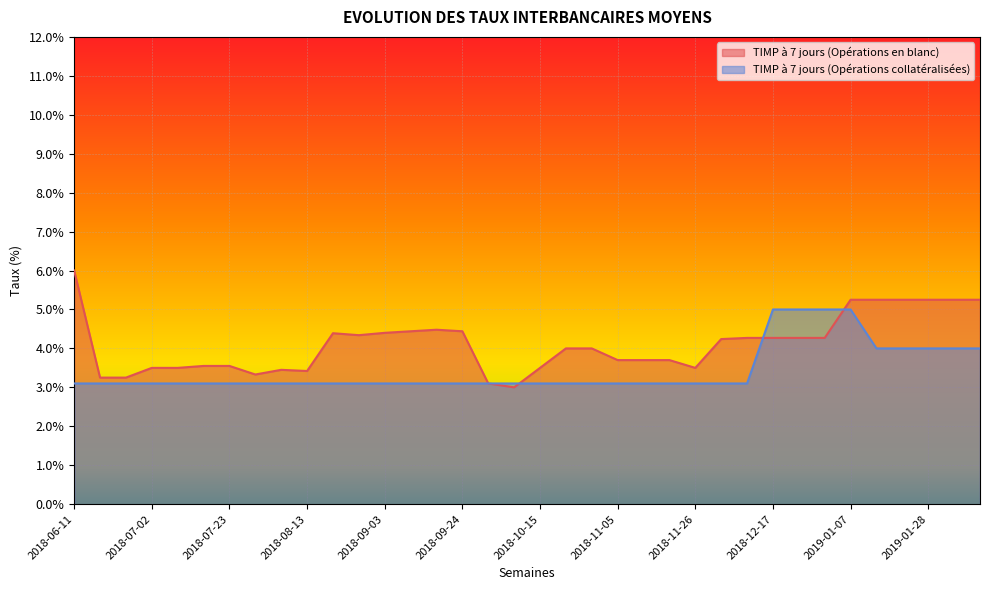

Reading left to right, extract all data points from this chart.

TIMP à 7 jours (Opérations en blanc): 0.1	0.0	0.0	0.0	0.0	0.0	0.0	0.0	0.0	0.0	0.0	0.0	0.0	0.0	0.0	0.0	0.0	0.0	0.0	0.0	0.0	0.0	0.0	0.0	0.0	0.0	0.0	0.0	0.0	0.0	0.1	0.1	0.1	0.1	0.1	0.1
TIMP à 7 jours (Opérations collatéralisées): 0.0	0.0	0.0	0.0	0.0	0.0	0.0	0.0	0.0	0.0	0.0	0.0	0.0	0.0	0.0	0.0	0.0	0.0	0.0	0.0	0.0	0.0	0.0	0.0	0.0	0.0	0.0	0.1	0.1	0.1	0.1	0.0	0.0	0.0	0.0	0.0